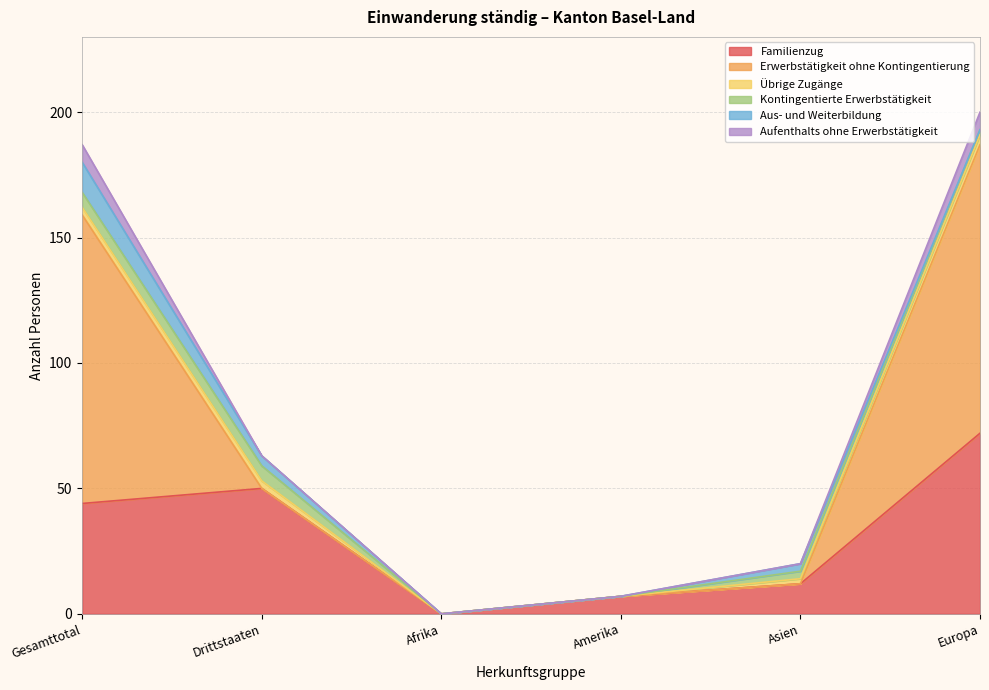

Reading right to left, transcribe all the data shown in this chart.

Familienzug: Europa=72	Asien=12	Amerika=7	Afrika=0	Drittstaaten=50	Gesamttotal=44
Erwerbstätigkeit ohne Kontingentierung: Europa=115	Asien=0	Amerika=0	Afrika=0	Drittstaaten=0	Gesamttotal=115
Übrige Zugänge: Europa=4	Asien=2	Amerika=0	Afrika=0	Drittstaaten=3	Gesamttotal=3
Kontingentierte Erwerbstätigkeit: Europa=2	Asien=3	Amerika=0	Afrika=0	Drittstaaten=6	Gesamttotal=6
Aus- und Weiterbildung: Europa=0	Asien=3	Amerika=0	Afrika=0	Drittstaaten=4	Gesamttotal=12
Aufenthalts ohne Erwerbstätigkeit: Europa=7	Asien=0	Amerika=0	Afrika=0	Drittstaaten=0	Gesamttotal=7